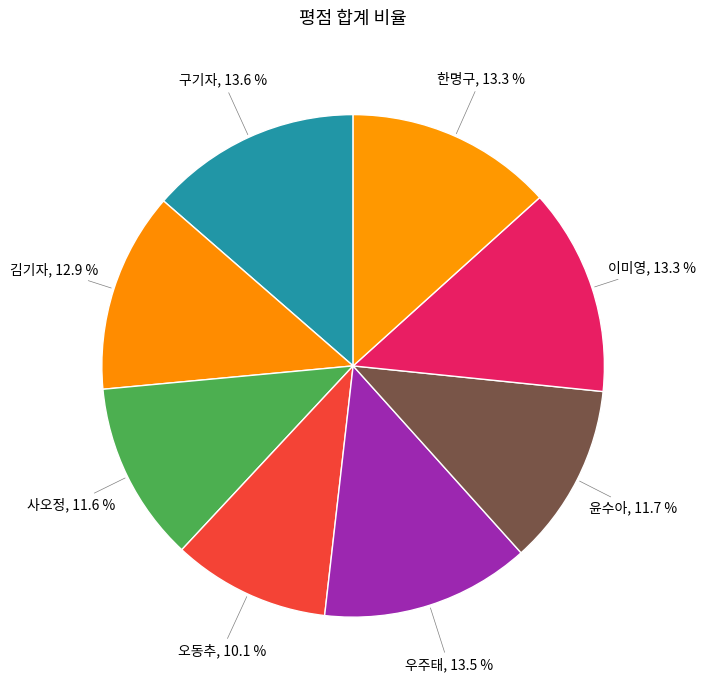

To the nearest percent, what is the average slice percentage?

12%